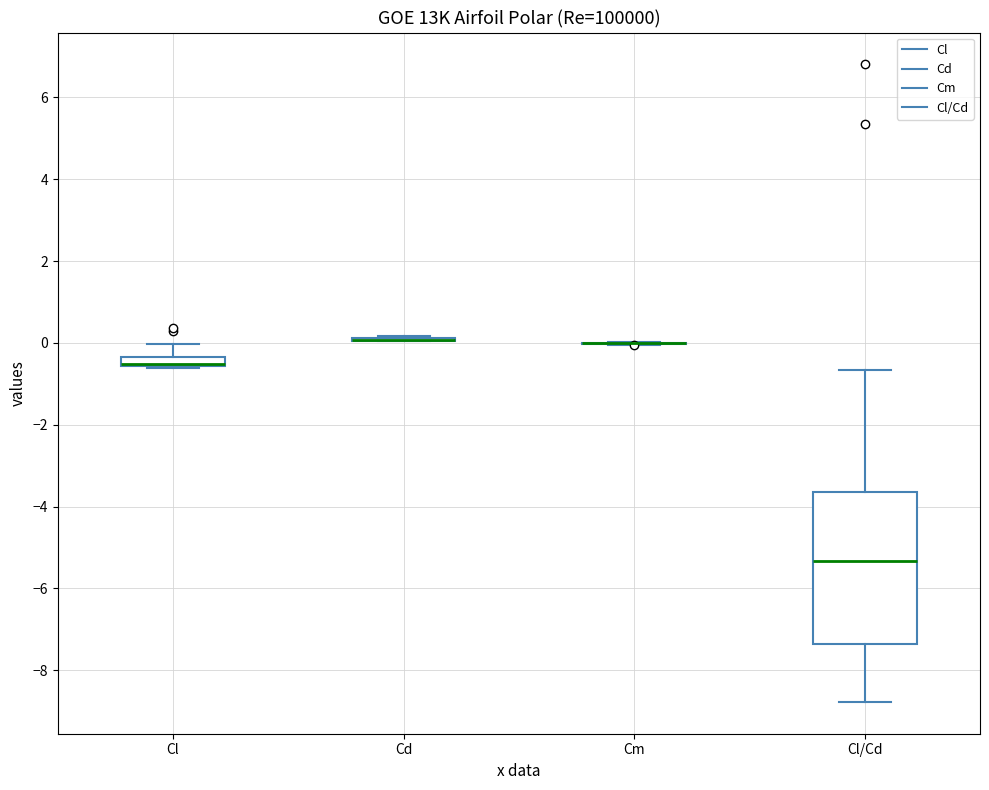

Which box is the tallest, from its lower edge to its upper edge?

Cl/Cd